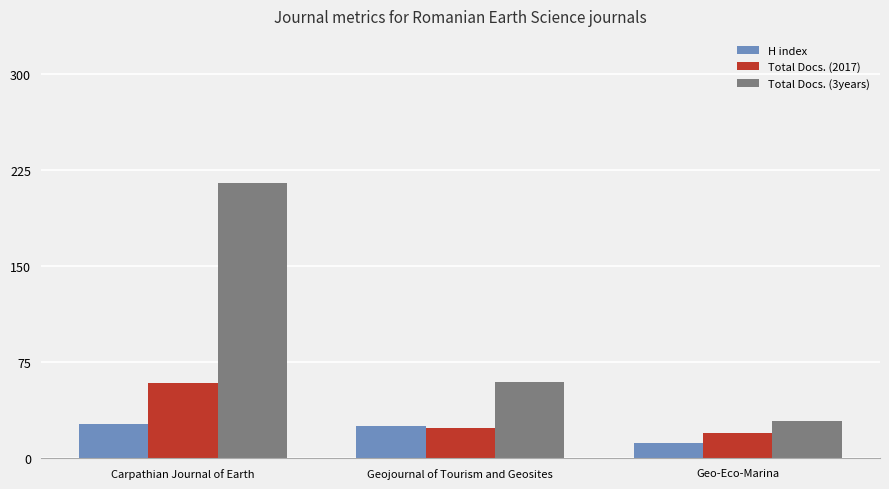

The H index series shows 25 at Geojournal of Tourism and Geosites. True or false?

True